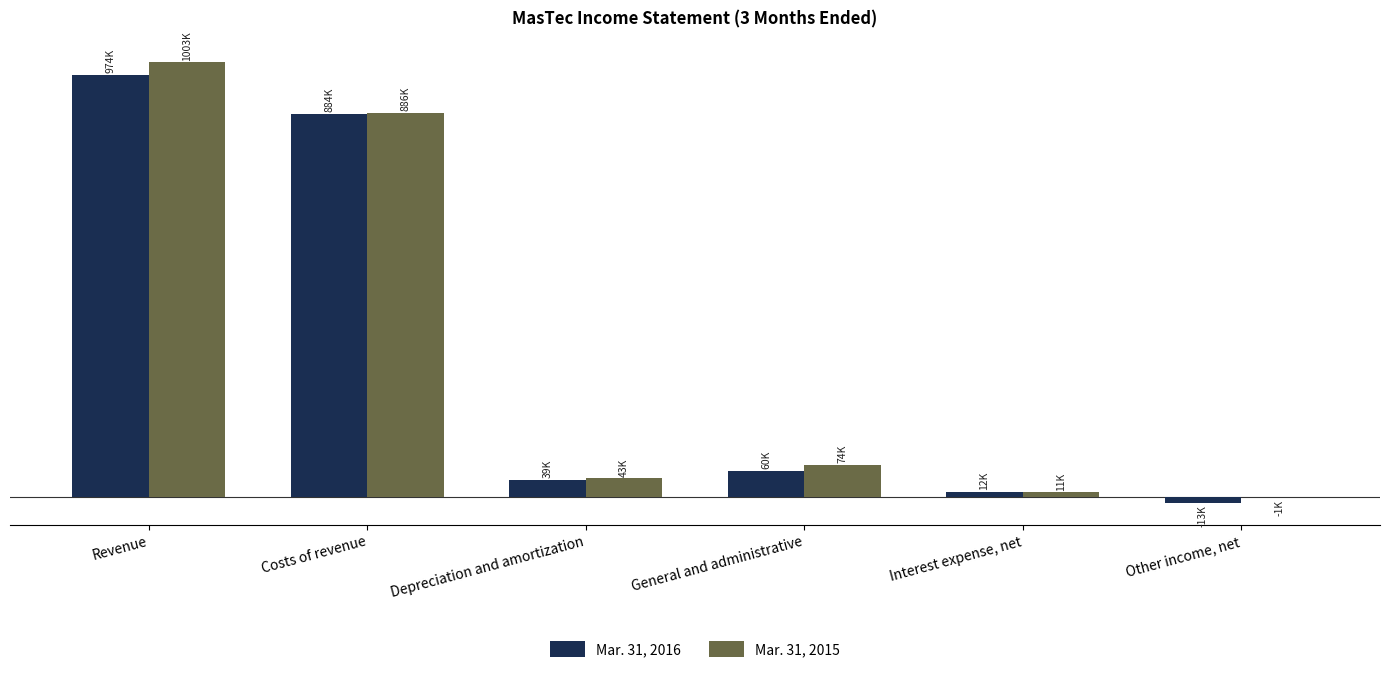

Which series has the largest range (max minus min)?

Mar. 31, 2015